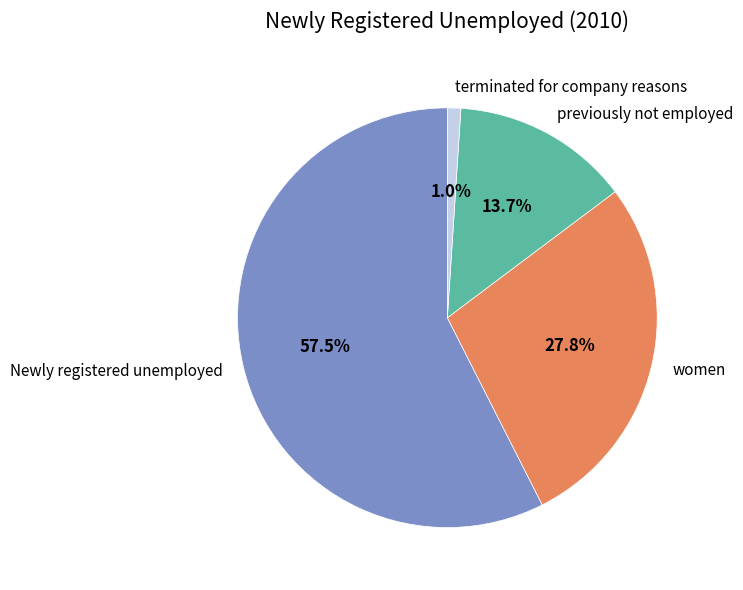

True or false: previously not employed accounts for 14% of the total.

True